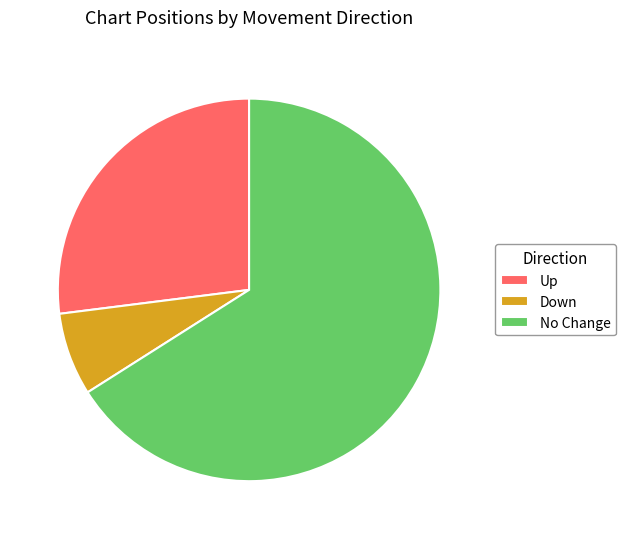

Rank the categories by value from lowest to highest.

Down, Up, No Change